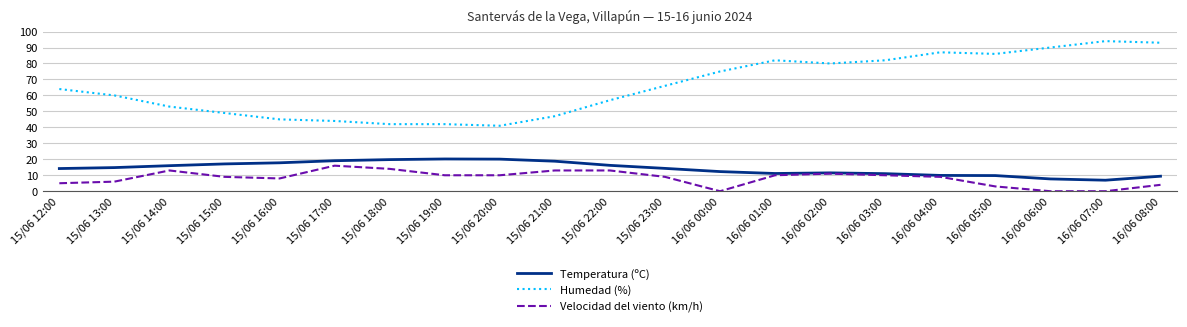

Is the value of Temperatura (ºC) at 15/06 16:00 greater than the value of Velocidad del viento (km/h) at 16/06 07:00?

Yes